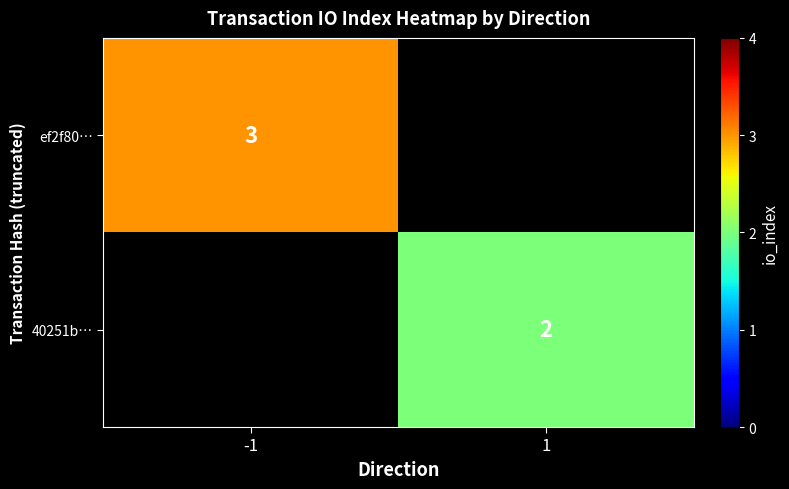

Which category has the lowest value across all series?

1